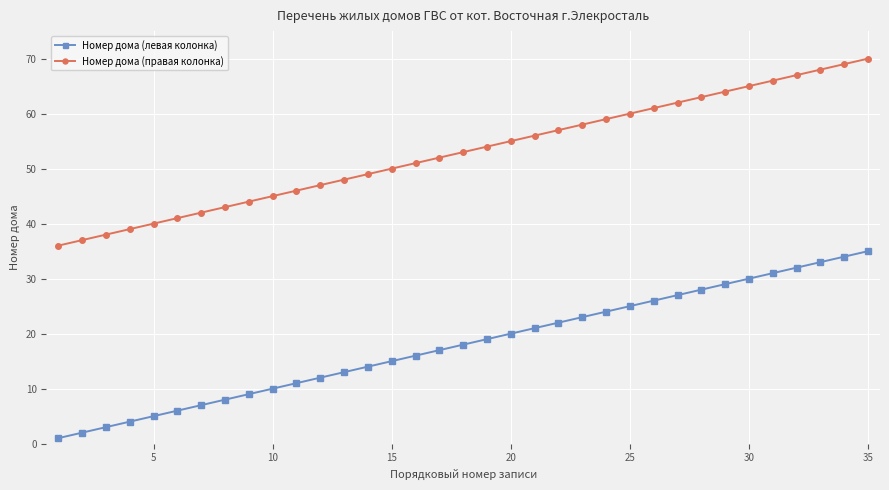

True or false: Номер дома (правая колонка) and Номер дома (левая колонка) cross at least once.

False